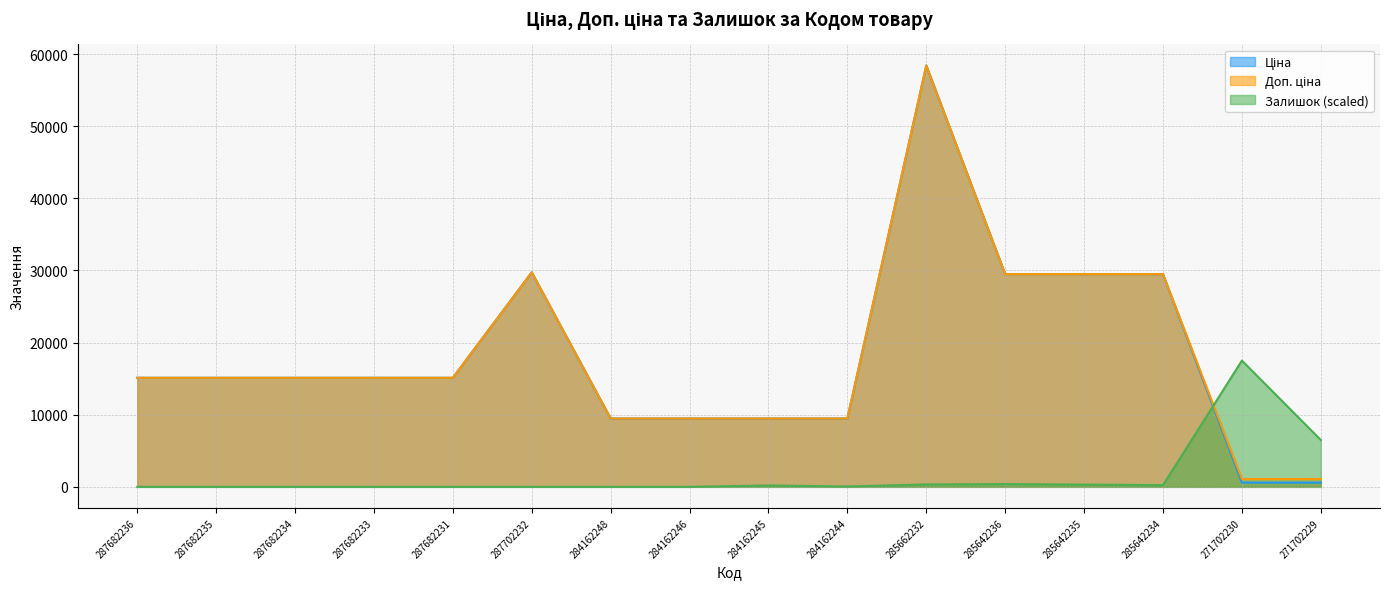

Is it true that Ціна equals 9480.1 at 284162245?

True